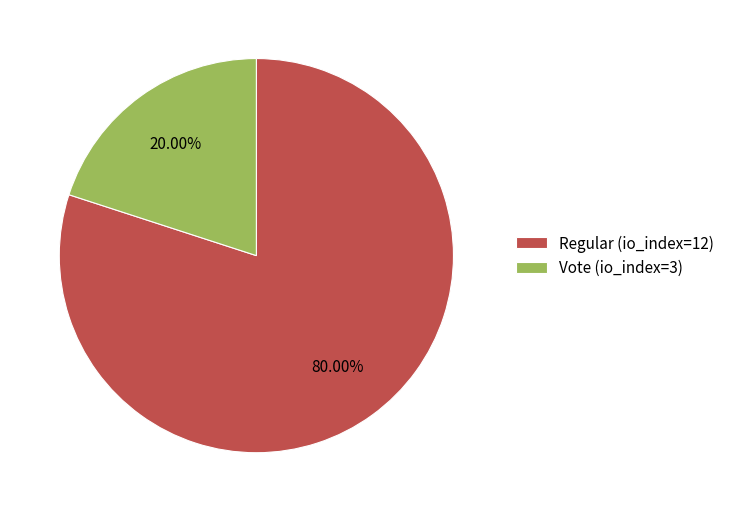

Between Vote (io_index=3) and Regular (io_index=12), which is larger?

Regular (io_index=12)